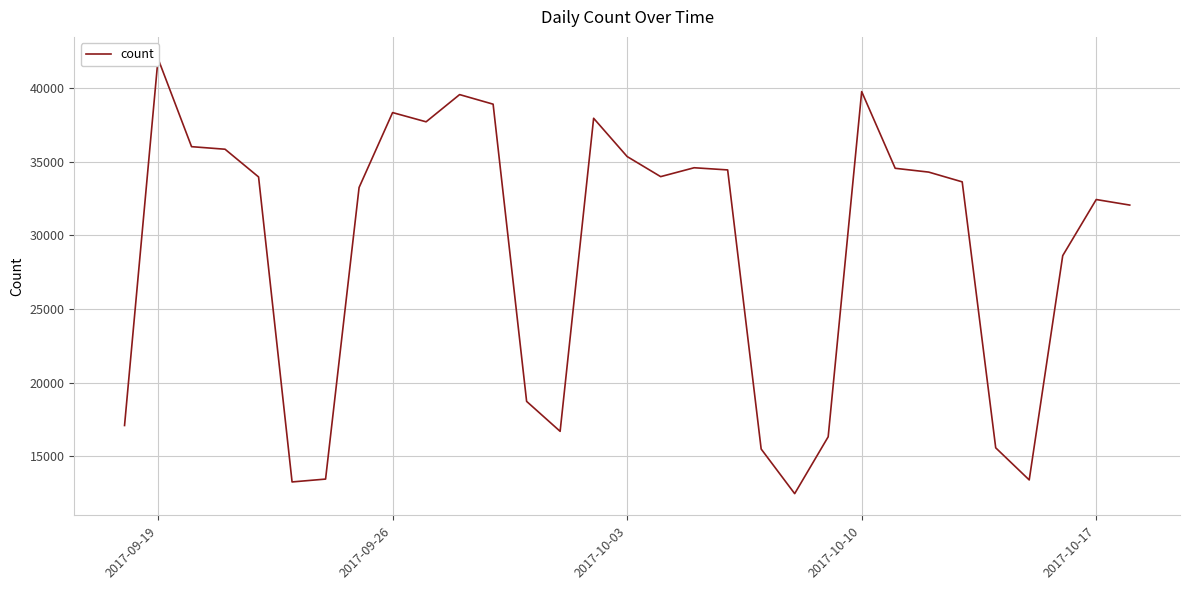

How many distinct data groups are displayed?

1